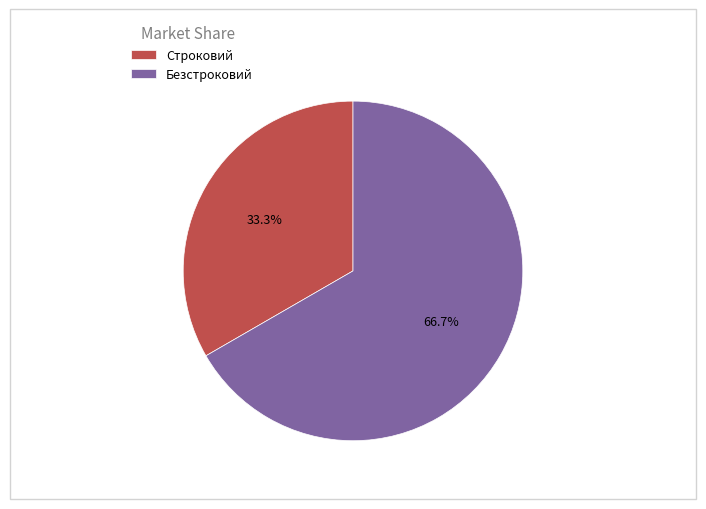

To the nearest percent, what is the combined percentage of Строковий and Безстроковий?

100%